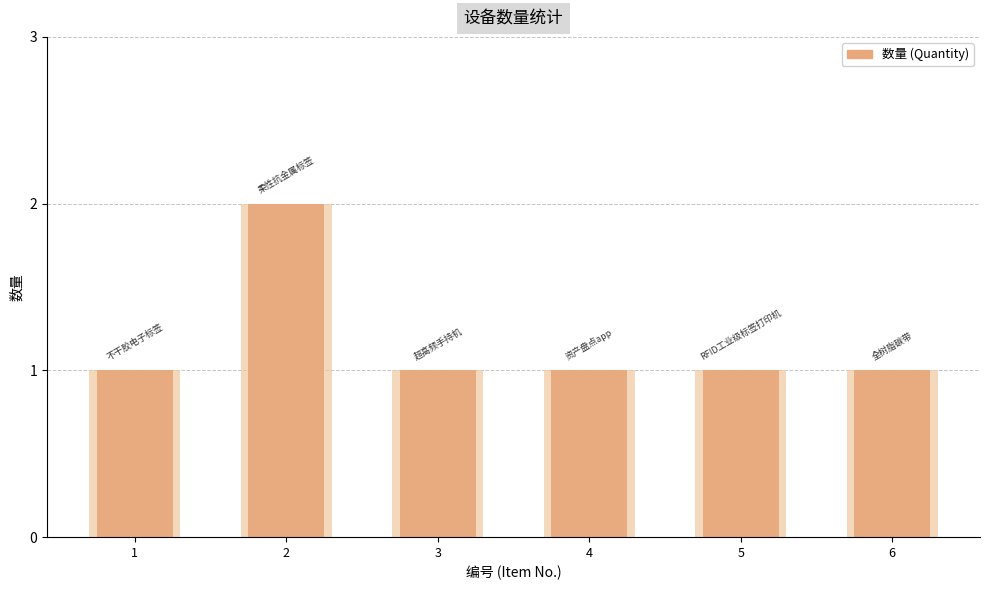

The chart shows a value of 3 at 2. True or false?

False